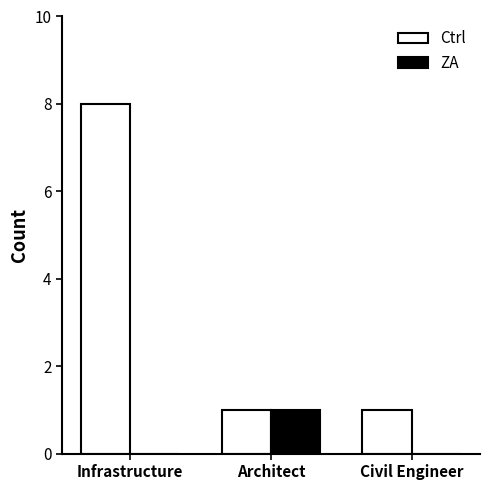

Does the chart contain stacked bars?

No